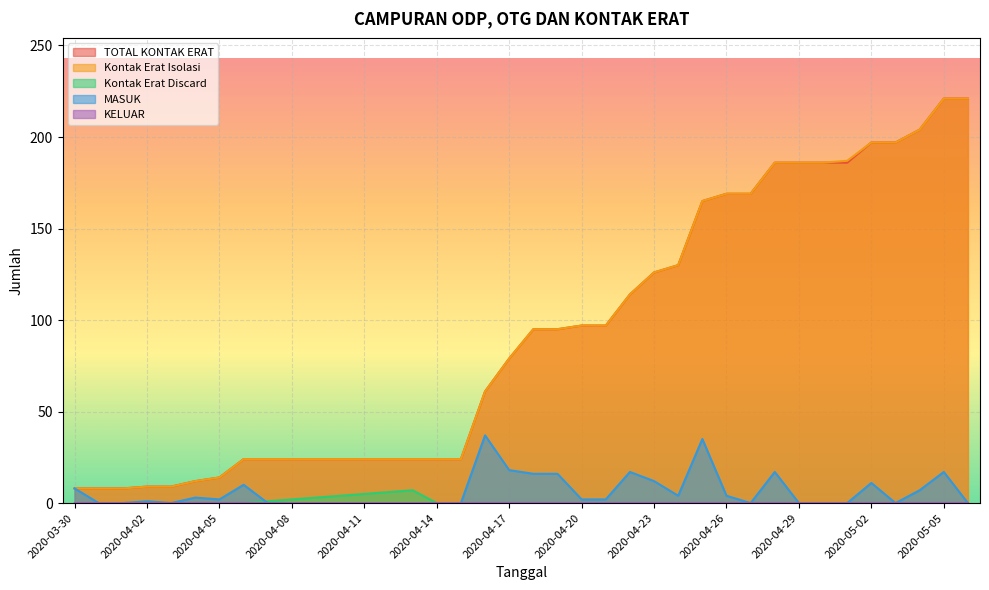

True or false: Kontak Erat Discard and TOTAL KONTAK ERAT intersect in this chart.

False